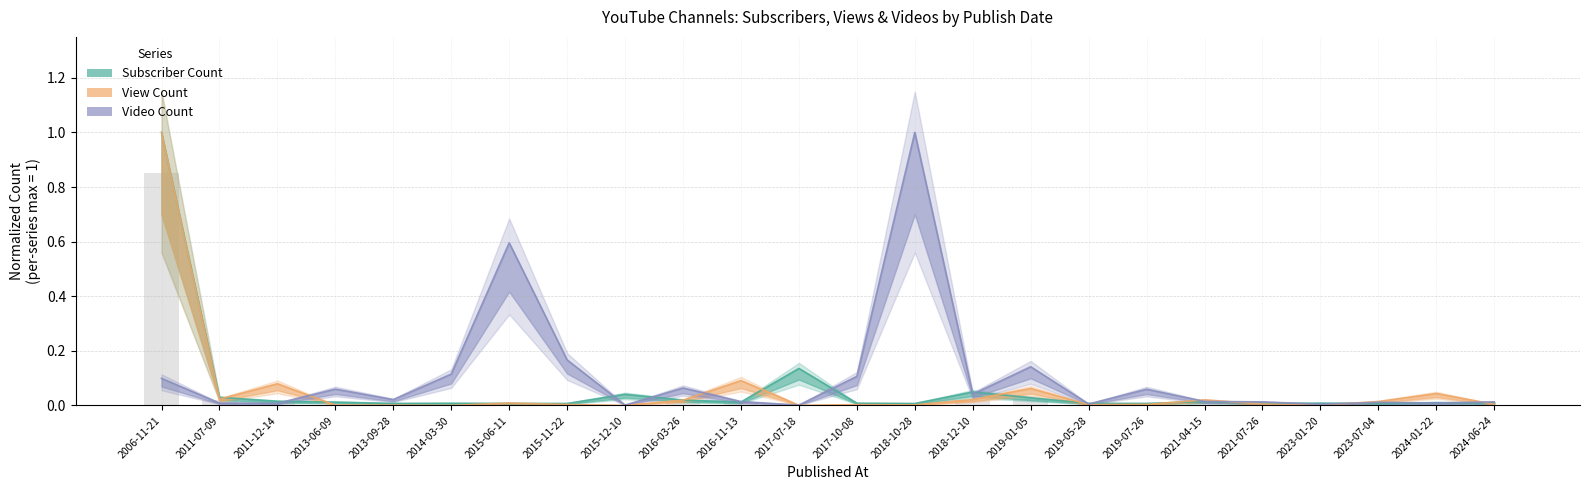

At which label does Video Count reach its peak?

2018-10-28